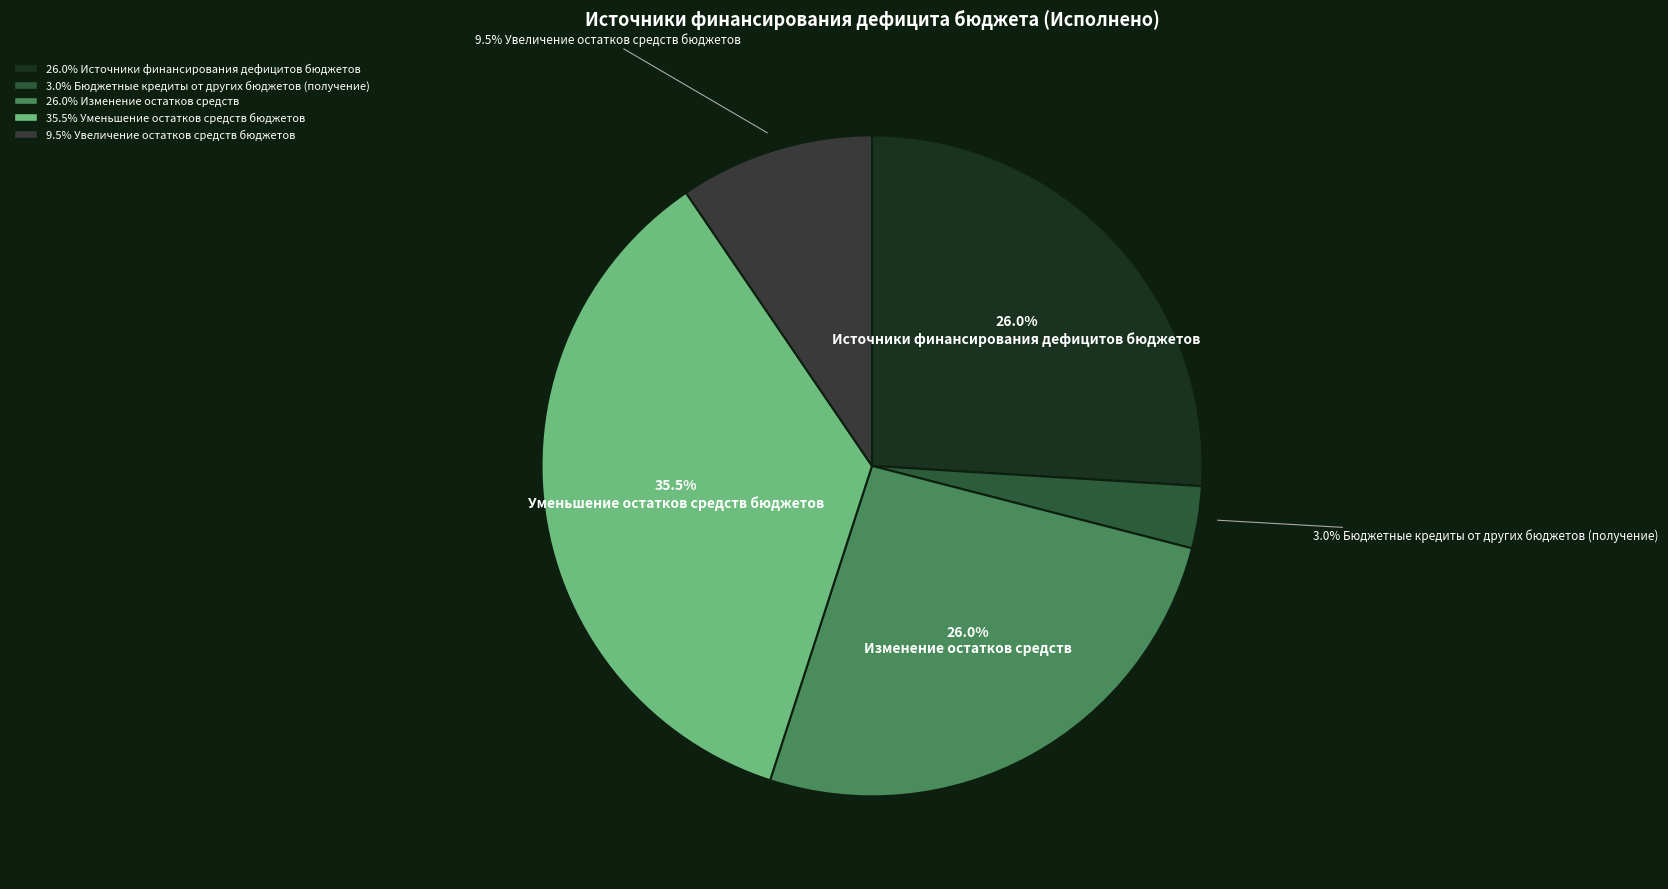

How many slices are in this pie chart?

5